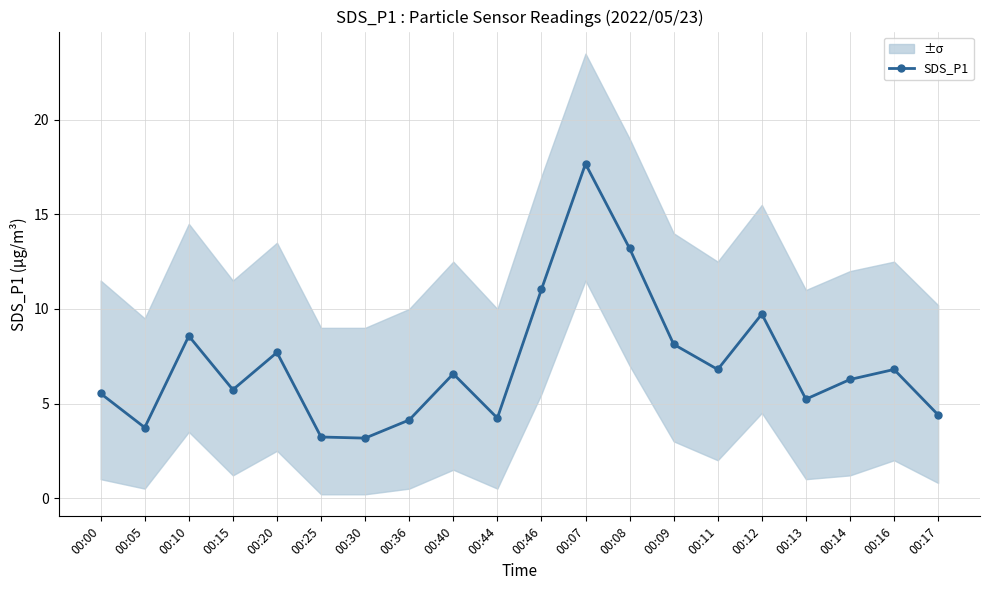

Rank the categories by value from highest to lowest.

00:07, 00:08, 00:46, 00:12, 00:10, 00:09, 00:20, 00:11, 00:16, 00:40, 00:14, 00:15, 00:00, 00:13, 00:17, 00:44, 00:36, 00:05, 00:25, 00:30